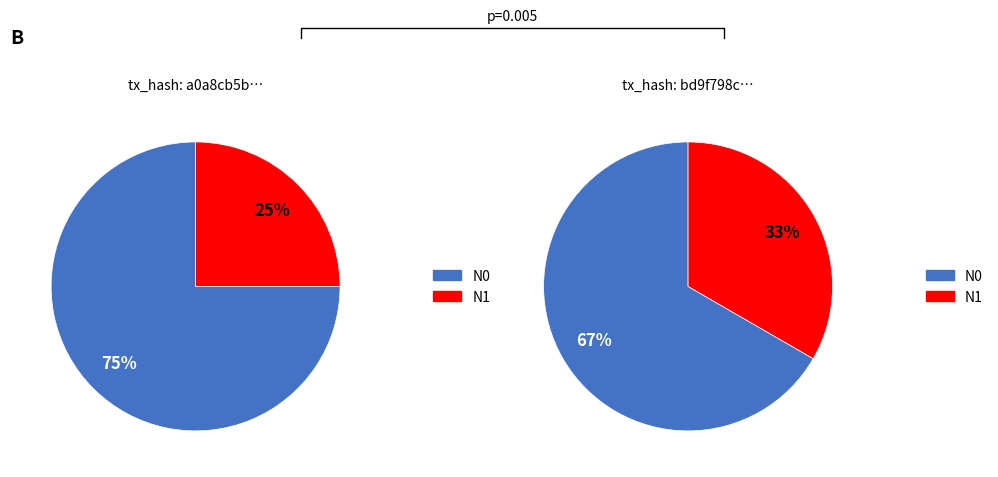

To the nearest percent, what portion does io_index=1 represent?

25%